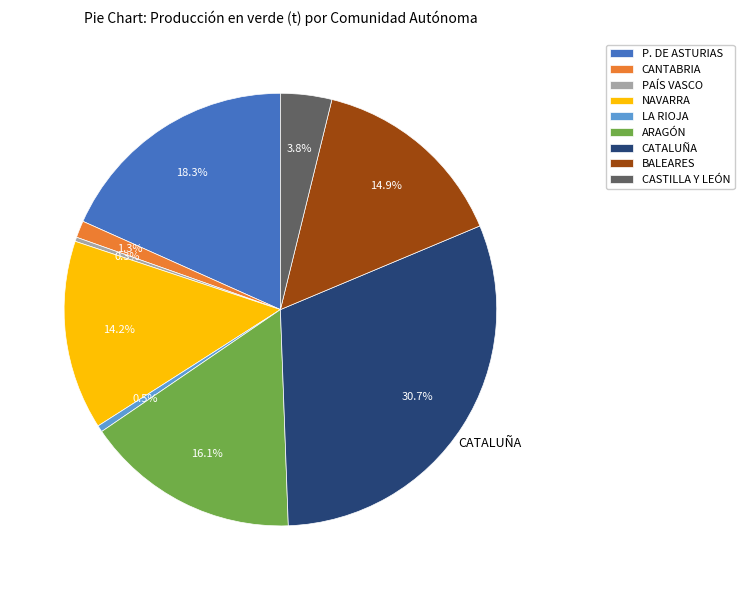

To the nearest percent, what is the difference between the largest and smallest slice percentages?

30%